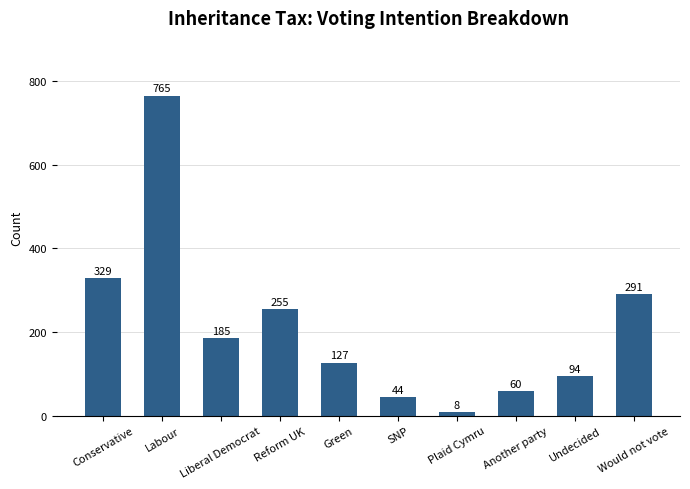

What is the maximum value shown in the chart?

765